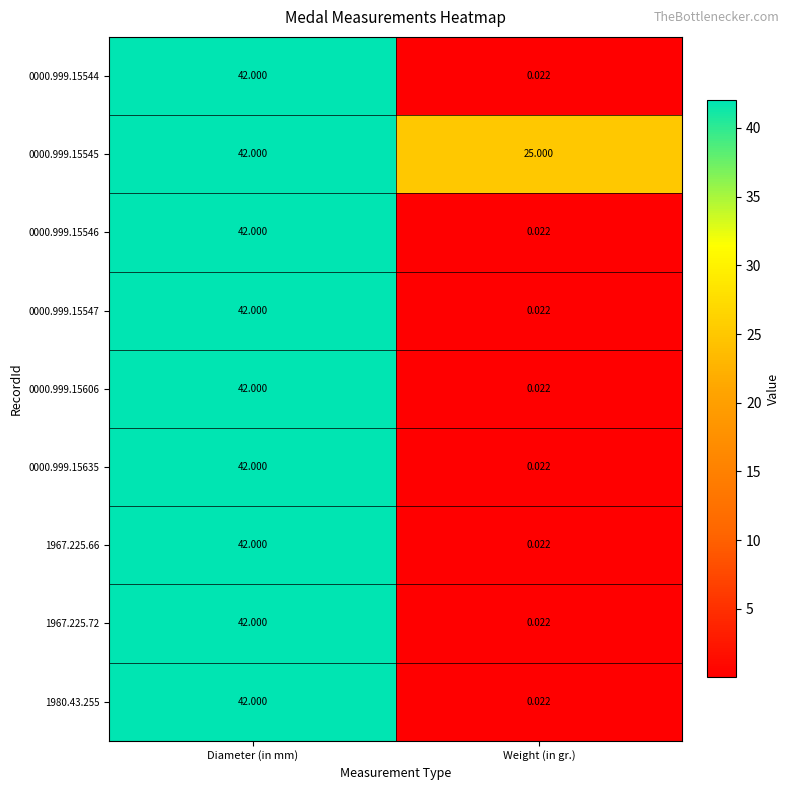

Is the value of 1967.225.72 at Weight (in gr.) greater than the value of 1980.43.255 at Diameter (in mm)?

No